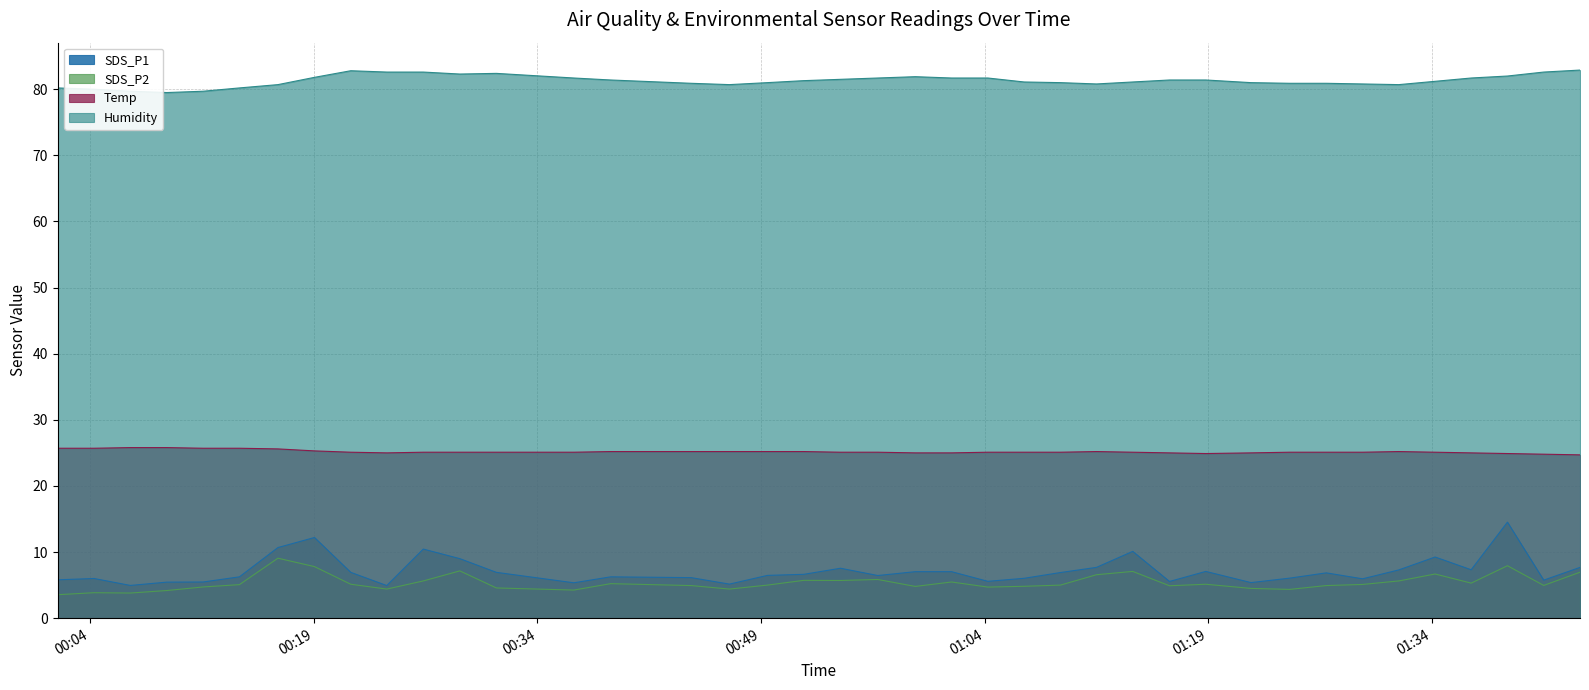

Is it true that SDS_P1 equals 9.0 at 2022/05/23 00:28:48?

True